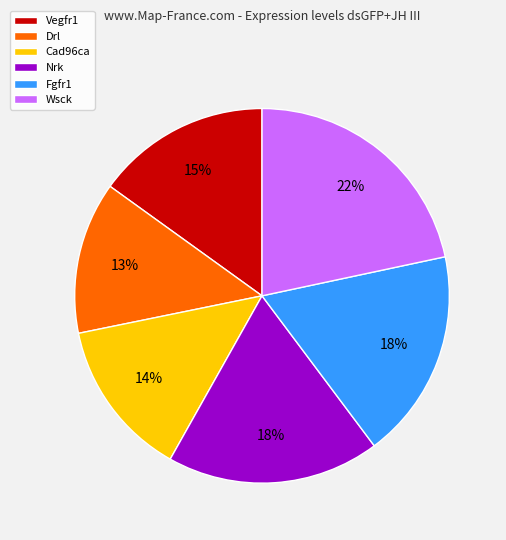

Combined, do Fgfr1 and Vegfr1 account for over 50%?

No